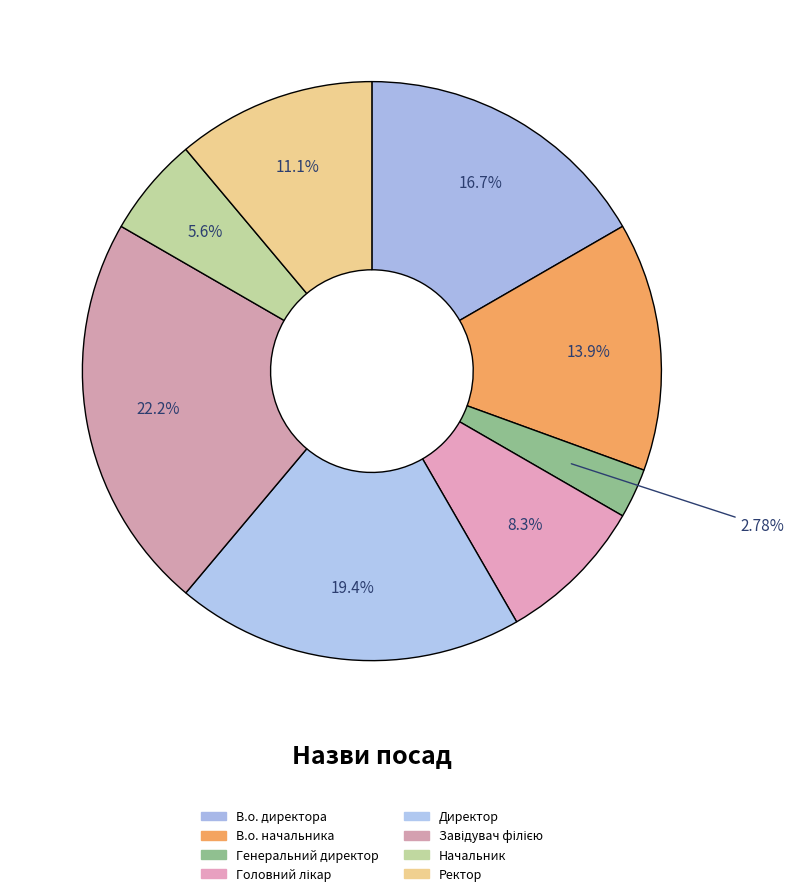

Rank the categories by value from lowest to highest.

Генеральний директор, Начальник, Головний лікар, Ректор, В.о. начальника, В.о. директора, Директор, Завідувач філією